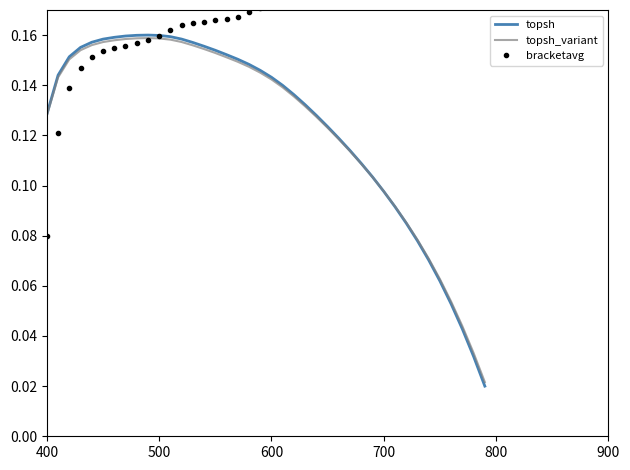

What are all the series names shown in the legend?

topsh, topsh_variant, bracketavg